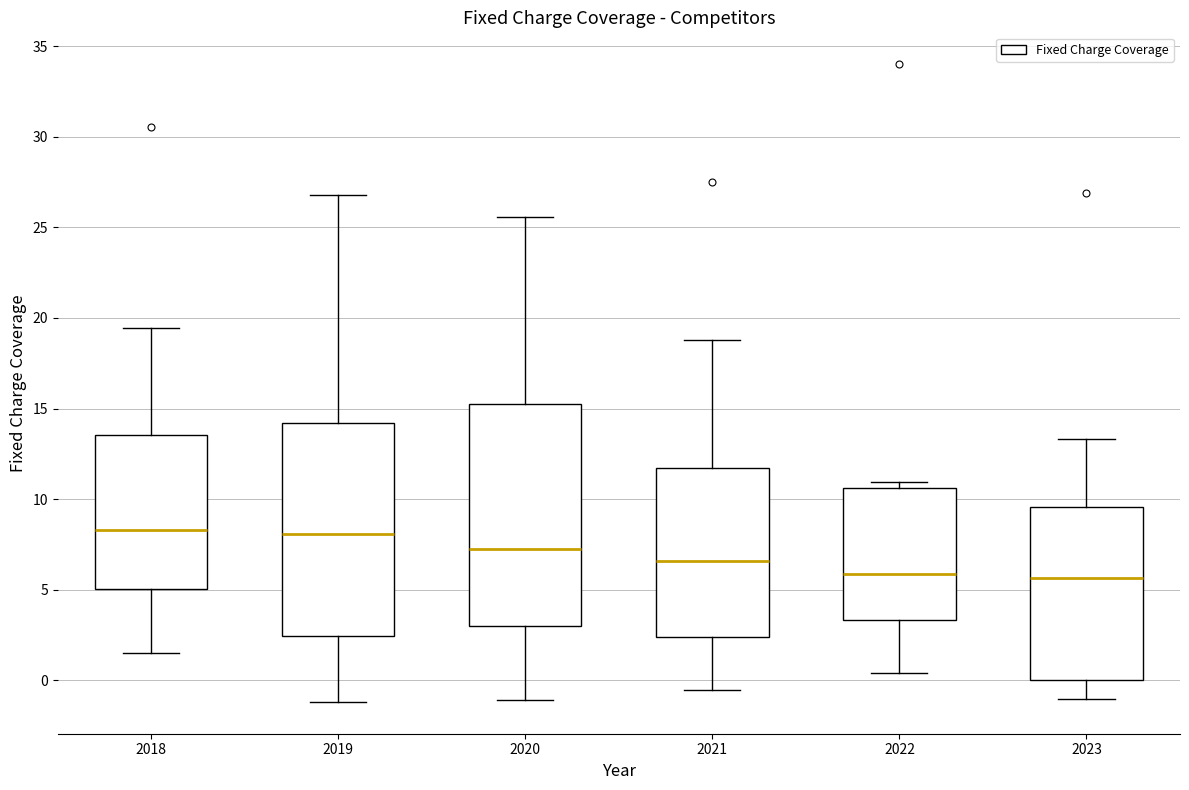

Reading left to right, transcribe this box plot: for each box, give where its median line is, the range the box spans, and where its two whiskers end, as read against the y-axis. The values are not printed on the chart, so give them approximately, as read against the axis.

2018: median 8.5, box 5.0 to 13.5, whiskers 1.5 to 19.5
2019: median 8.0, box 2.5 to 14.0, whiskers -1.0 to 27.0
2020: median 7.0, box 3.0 to 15.5, whiskers -1.0 to 25.5
2021: median 6.5, box 2.5 to 11.5, whiskers -0.5 to 19.0
2022: median 6.0, box 3.5 to 10.5, whiskers 0.5 to 11.0
2023: median 5.5, box 0.0 to 9.5, whiskers -1.0 to 13.5